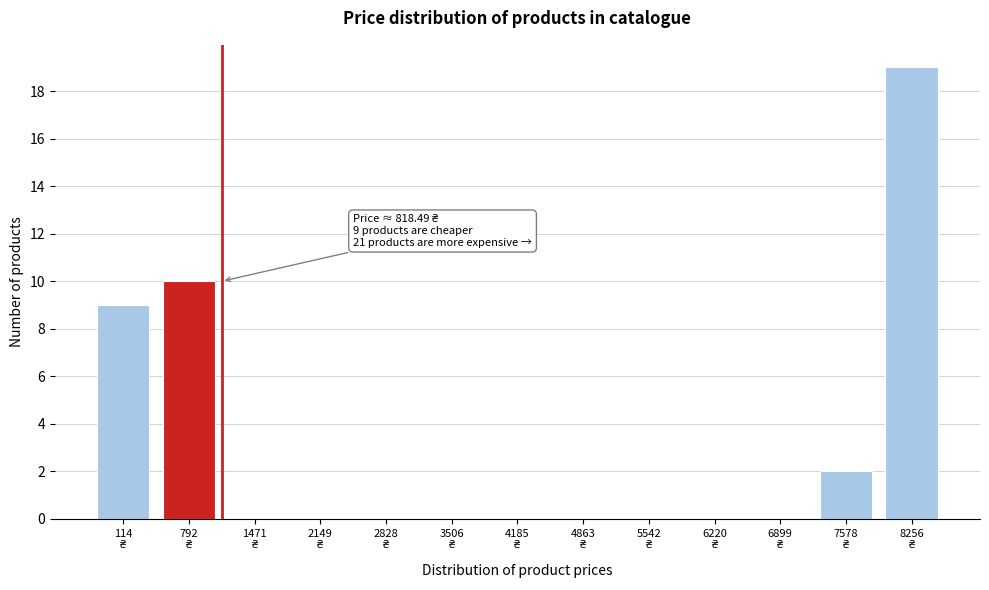

What is the sum of all values?

40